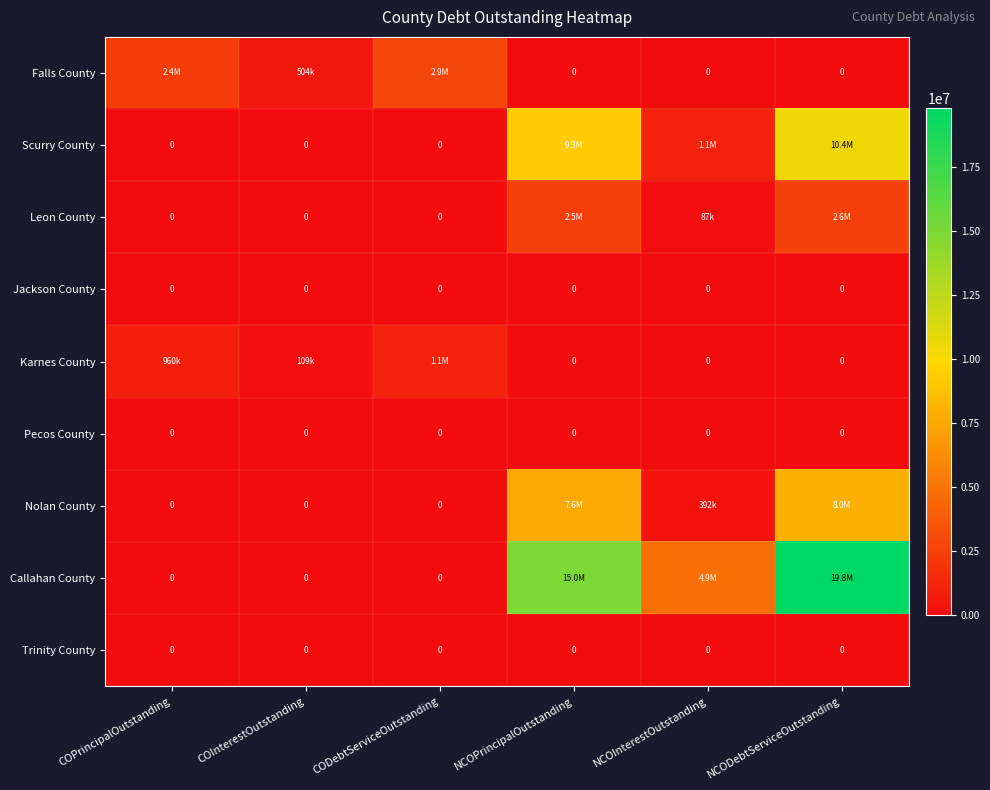

At which label is Karnes County closest to 534512?

COInterestOutstanding